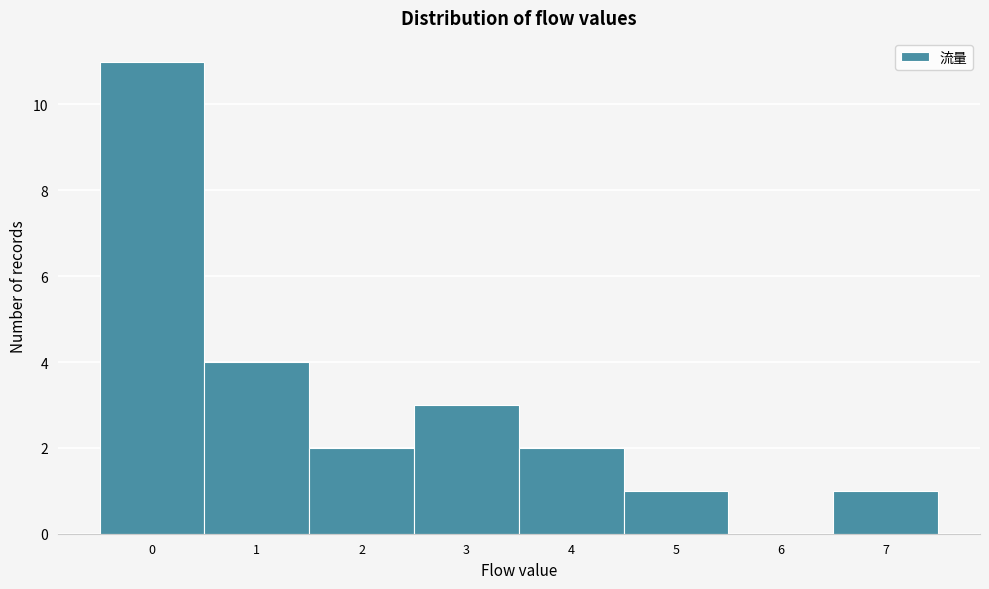

What is the height of the bar covering 0.5 to 1.5 on the x-axis? The values are not printed on the chart, so give them approximately, as read against the axis.

4